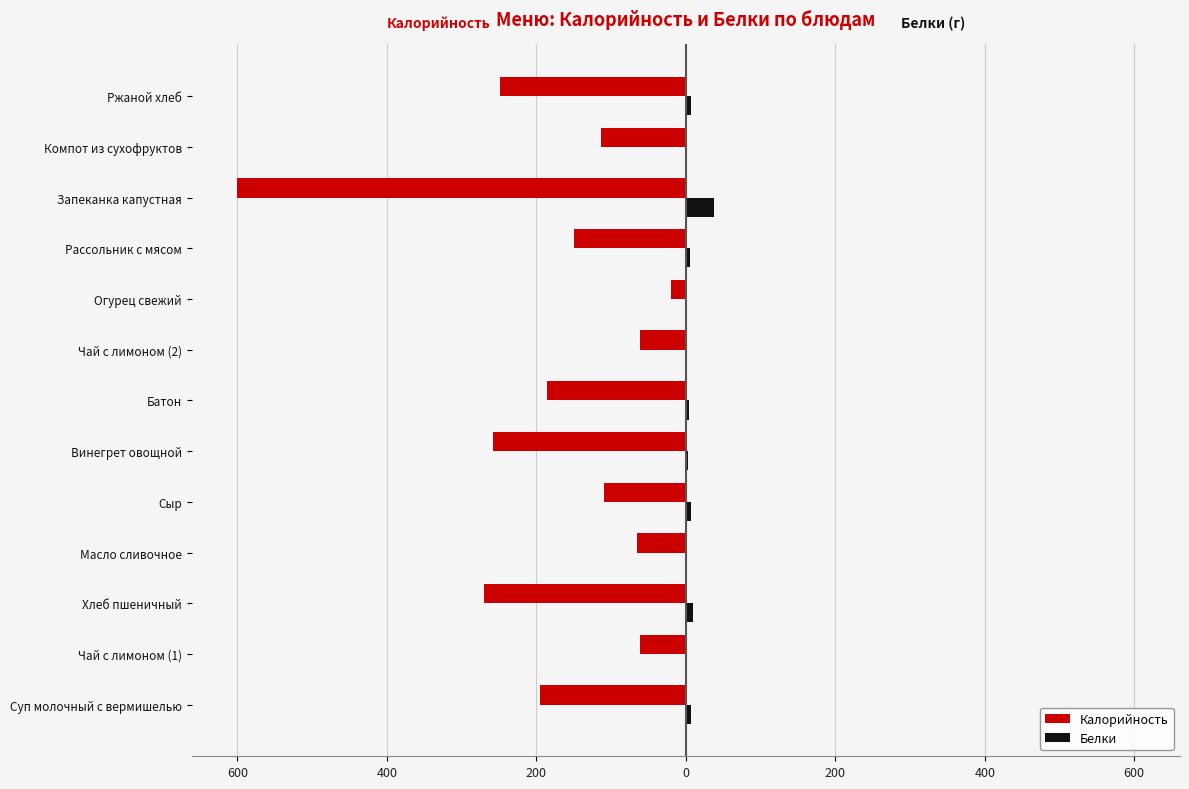

What are all the series names shown in the legend?

Калорийность, Белки